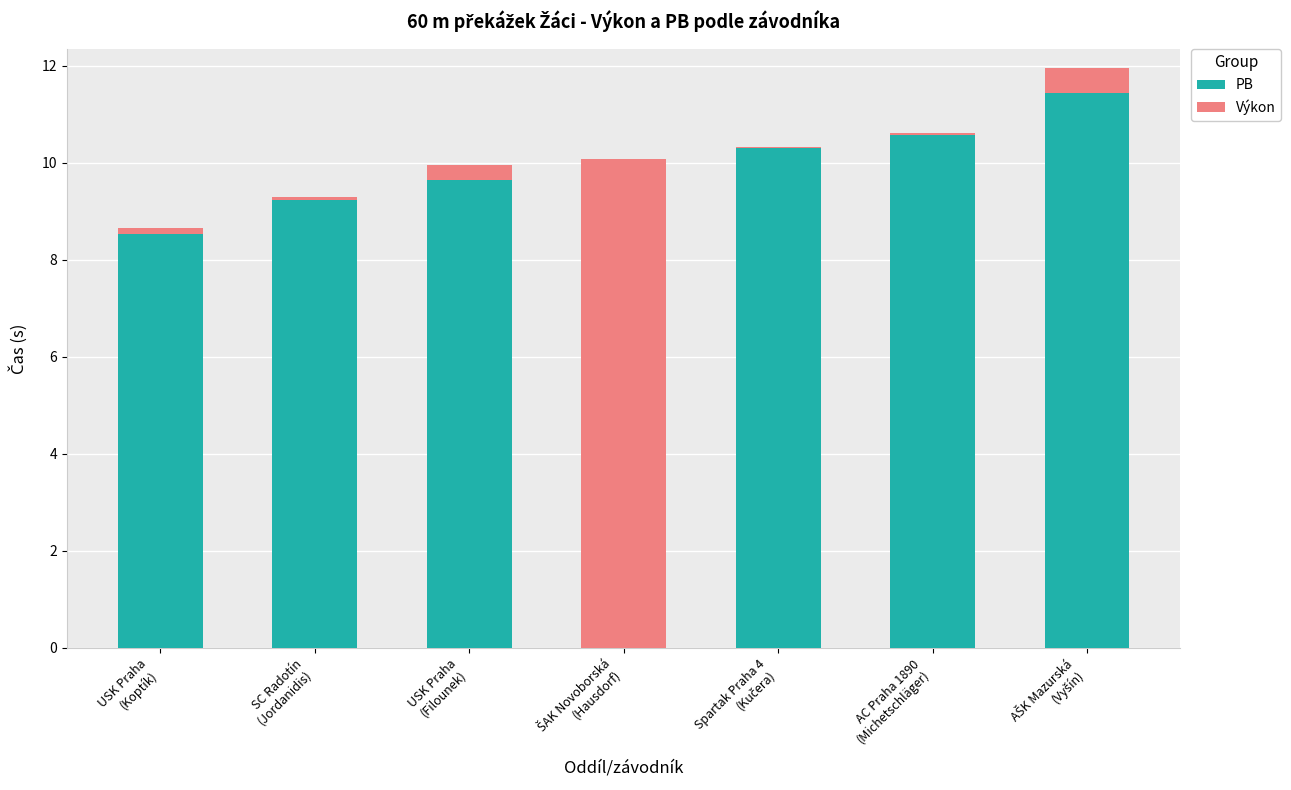

Which category has the highest value in the PB series?

AŠK Mazurská
(Vyšín)